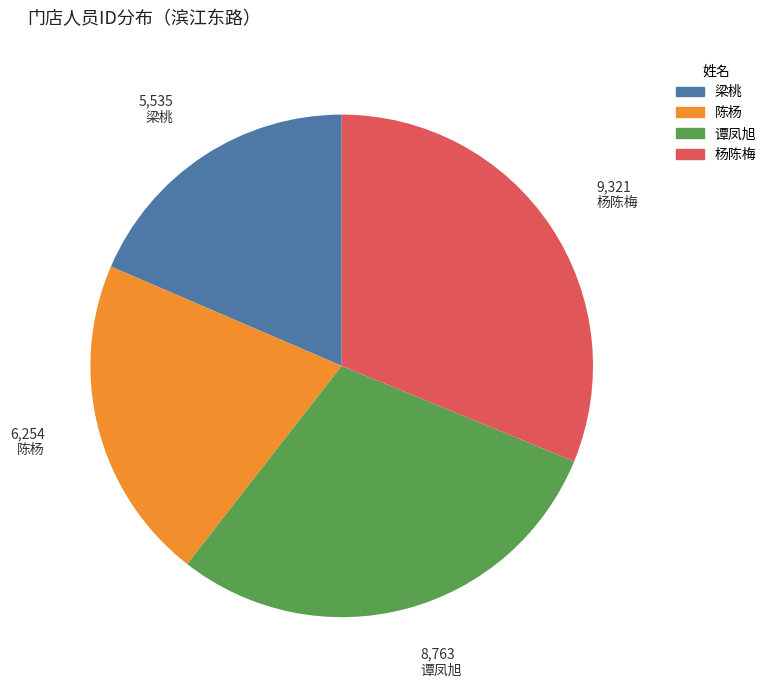

How many slices are in this pie chart?

4